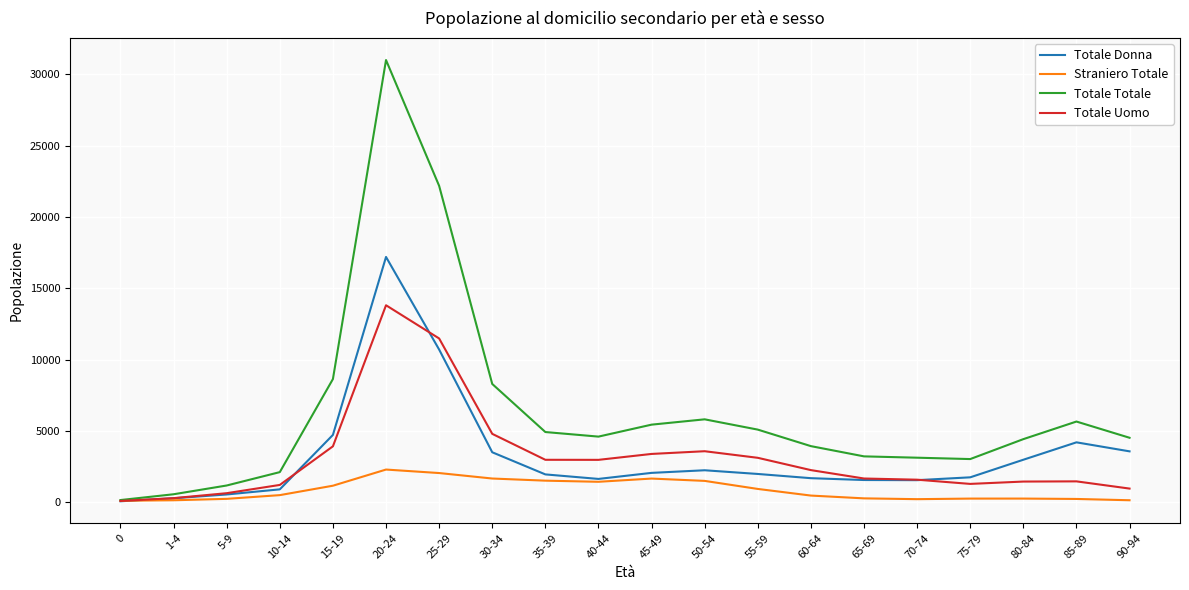

What are all the series names shown in the legend?

Totale Donna, Straniero Totale, Totale Totale, Totale Uomo